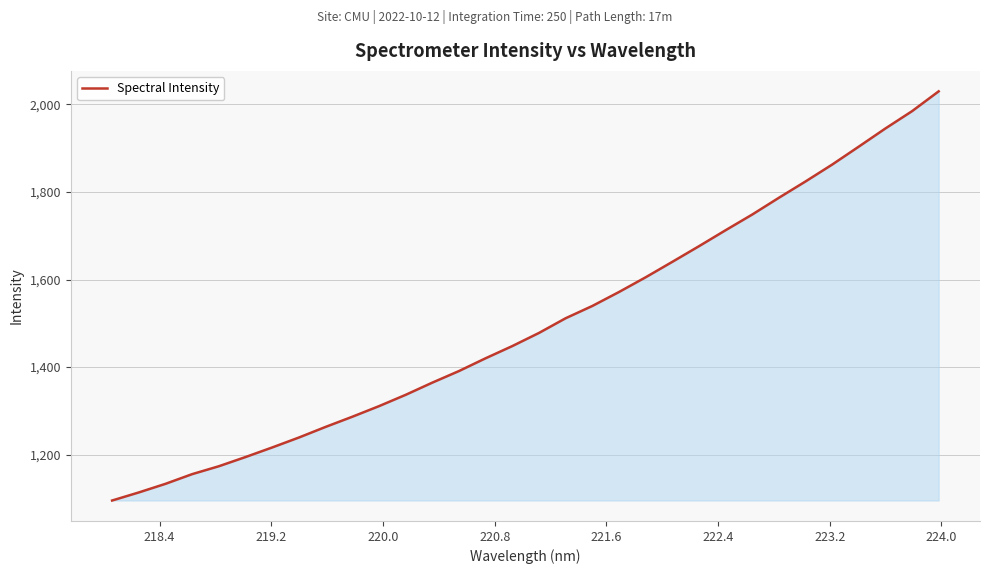

What is the smallest value displayed?

1095.1